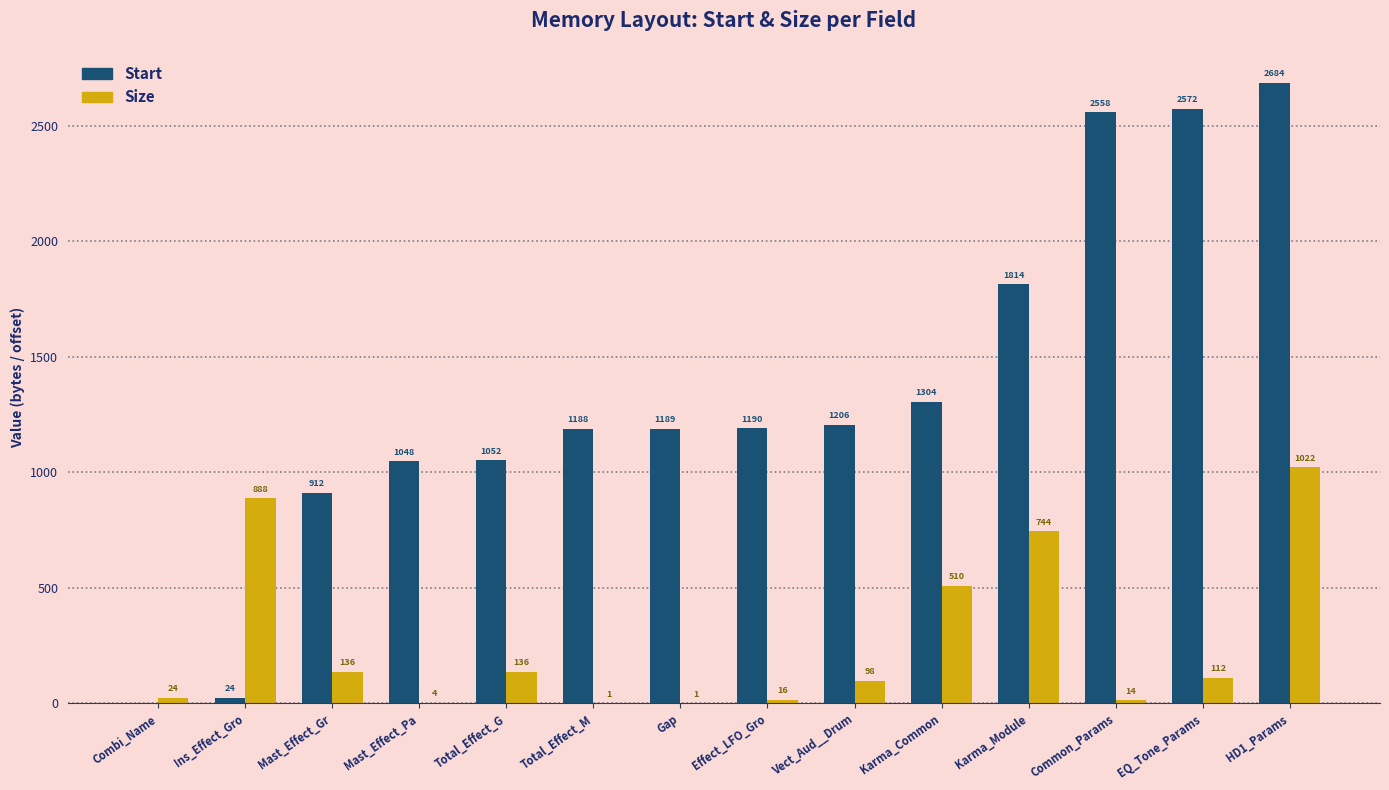

What is the greatest value displayed?

2684